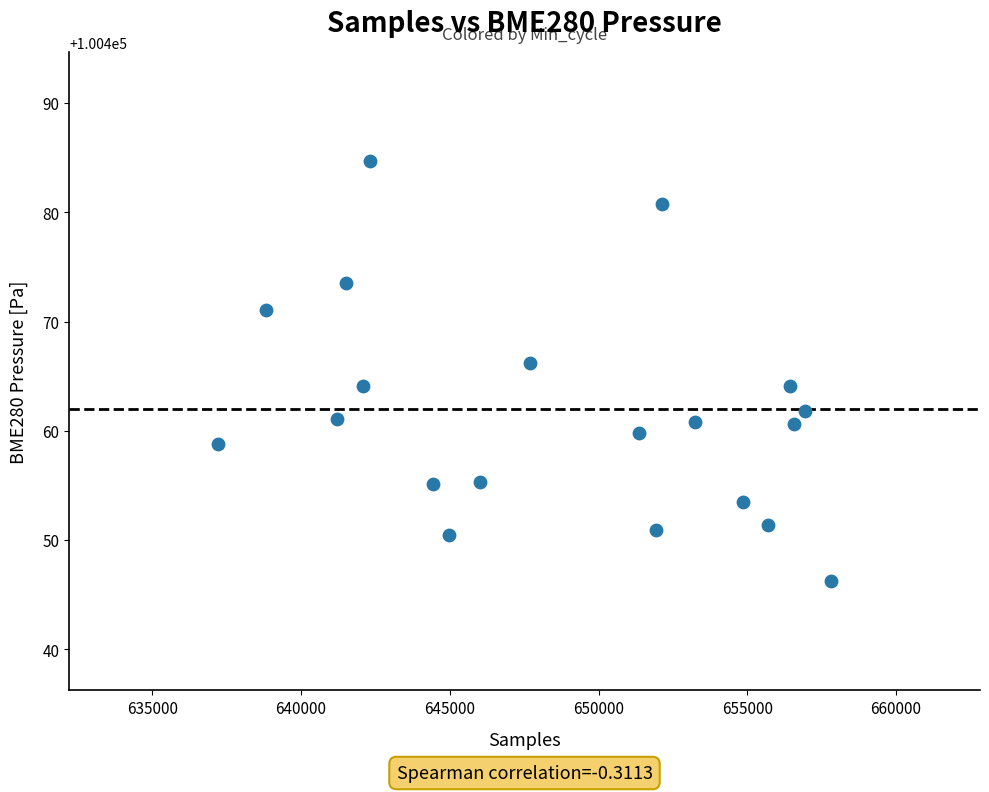

What is the range of Y values (max minus min)?

38.4